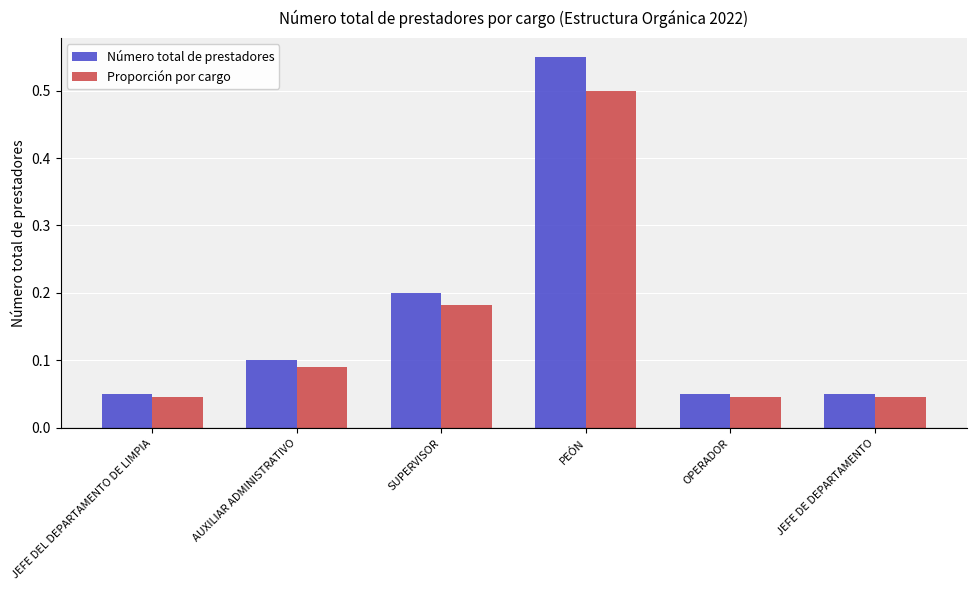

What is the label of the 5th bar from the left?

OPERADOR